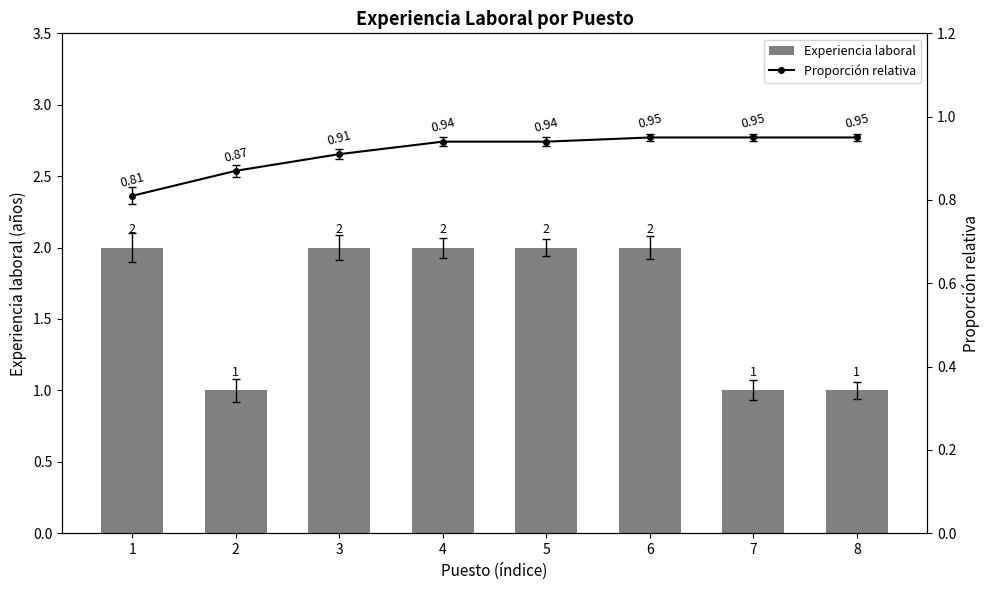

Rank the series by their maximum value, from highest to lowest.

Experiencia laboral, Proporción relativa